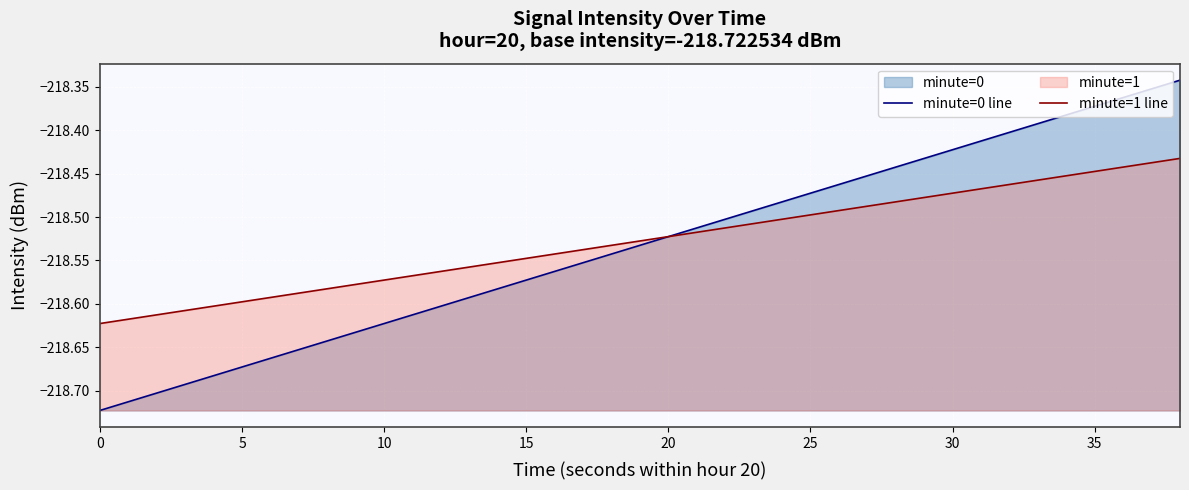

Rank the series by their average value, from highest to lowest.

minute=1 line, minute=0 line